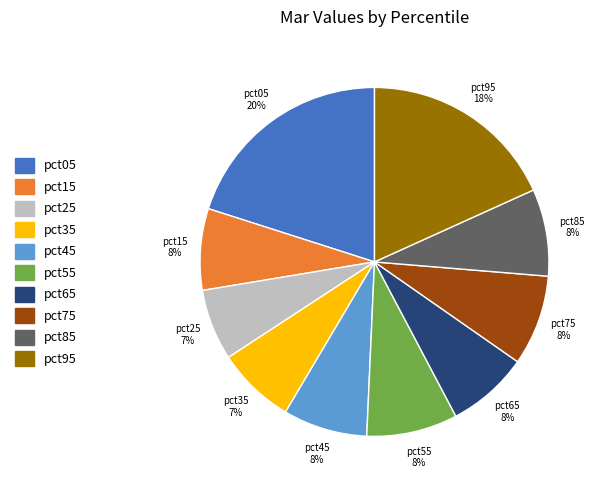

What is the largest slice in the pie chart?

pct05